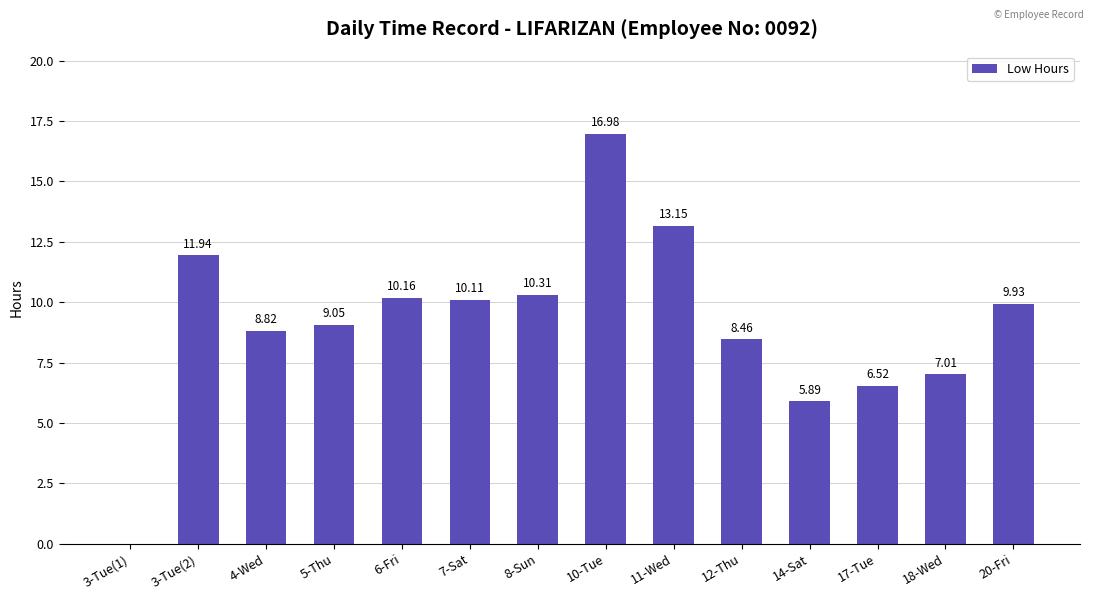

What is the sum of the values at 14-Sat and 7-Sat?

16.0